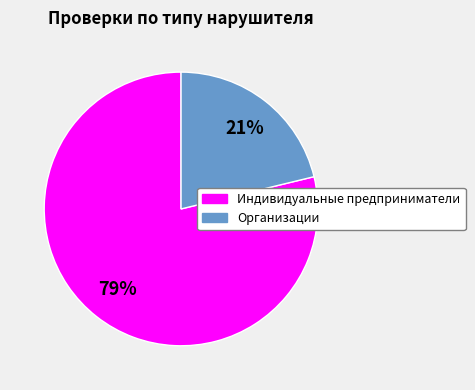

Which slice is the smallest?

Организации